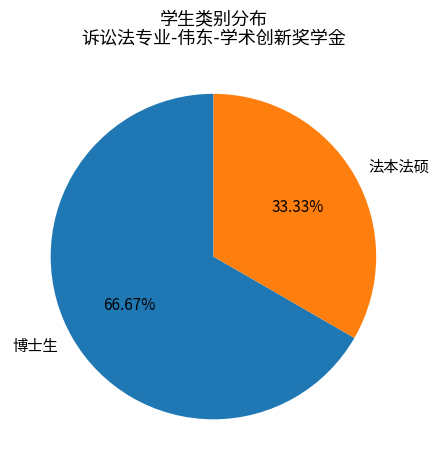

Is it true that 博士生 is 67% of the pie?

True